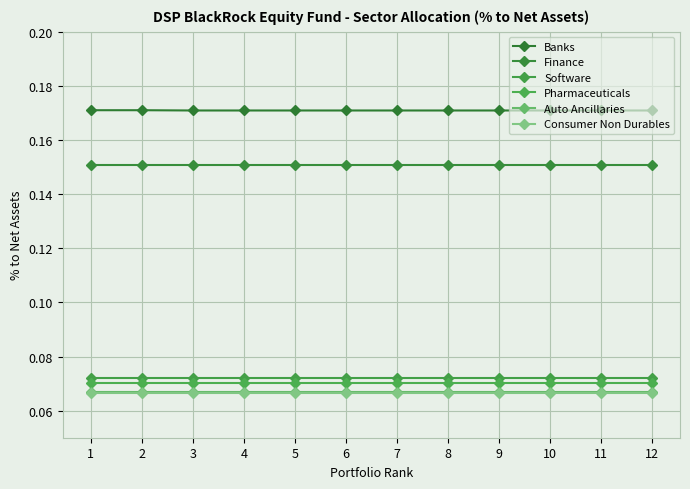

At which category is the sum across all series the highest?

1